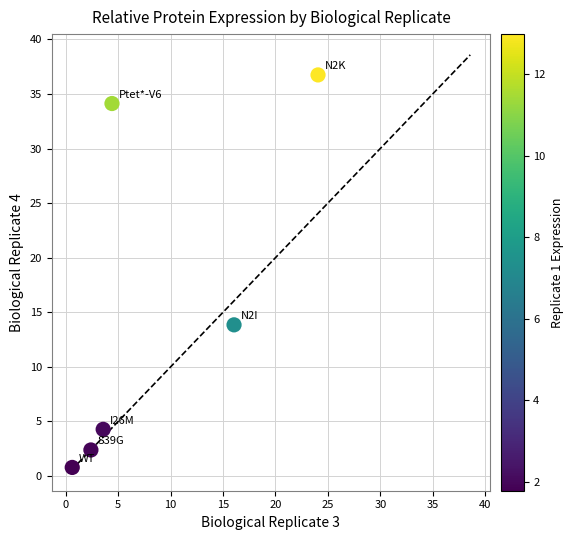

What is the average Y value?

15.4